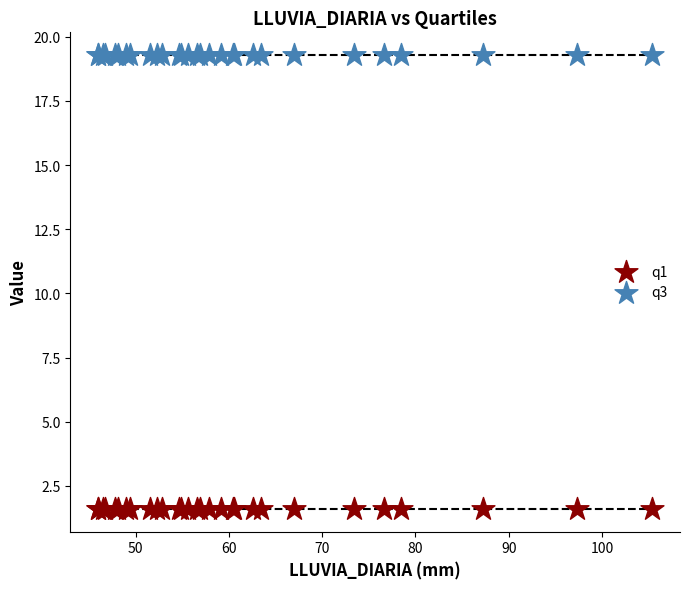

Which series reaches the minimum Y coordinate?

q1